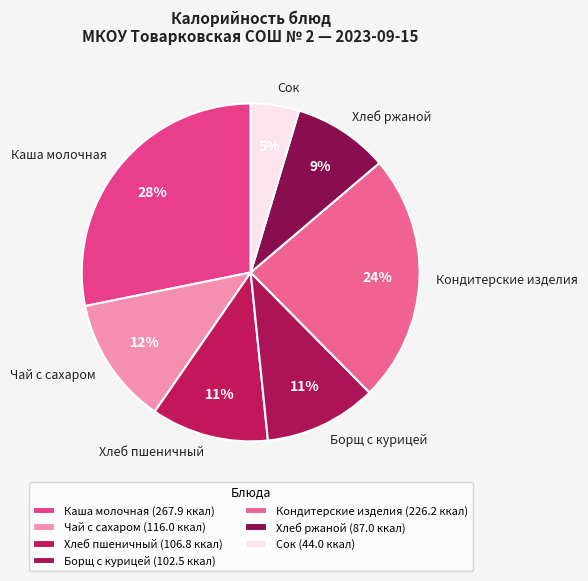

To the nearest percent, what is the combined percentage of Борщ с курицей and Хлеб ржаной?

20%